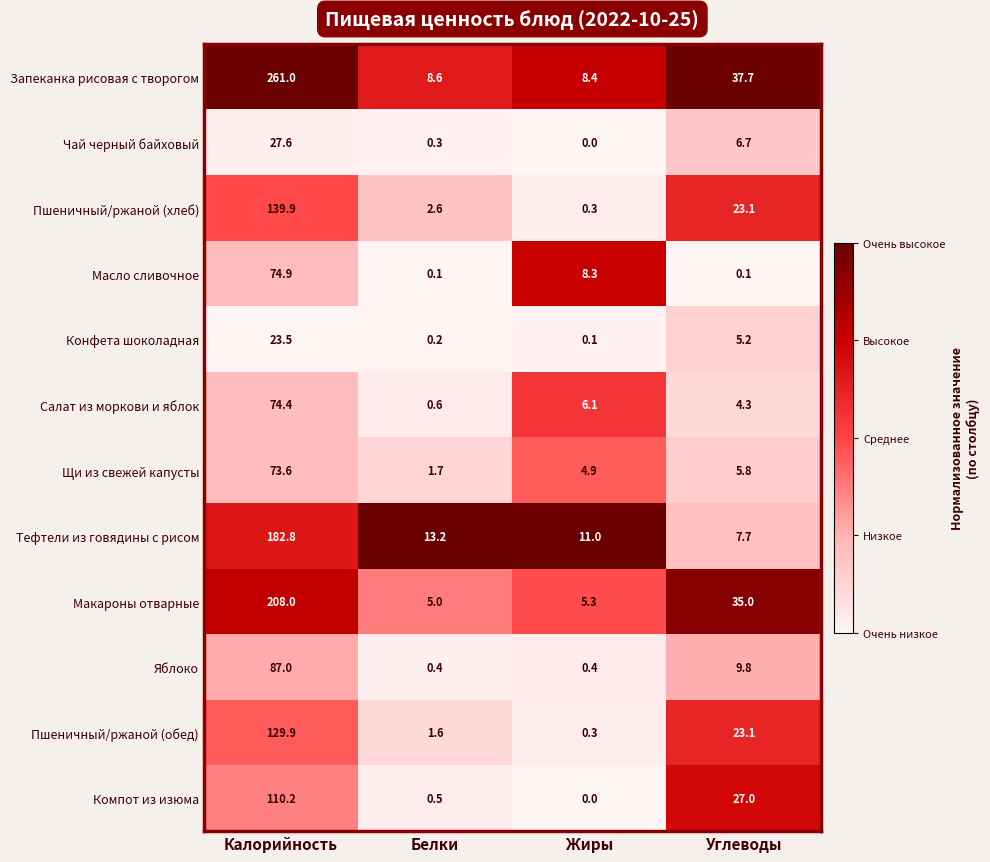

Rank the series by their maximum value, from highest to lowest.

Запеканка рисовая с творогом, Макароны отварные, Тефтели из говядины с рисом, Пшеничный/ржаной (хлеб), Пшеничный/ржаной (обед), Компот из изюма, Яблоко, Масло сливочное, Салат из моркови и яблок, Щи из свежей капусты, Чай черный байховый, Конфета шоколадная